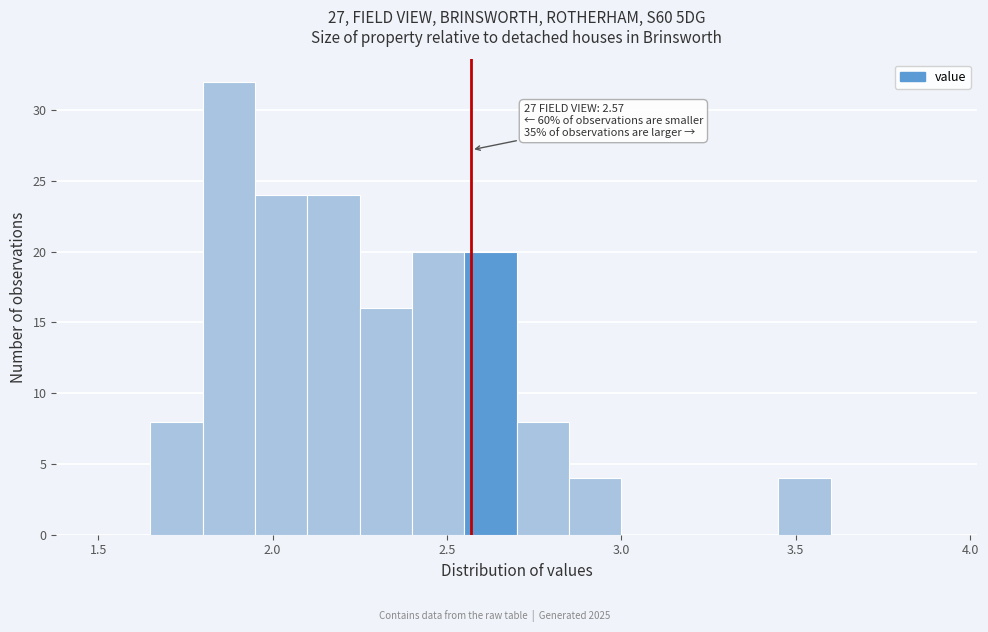

Around what value on the x-axis is the tallest bar? Give the approximate position of its centre, as read against the axis.

1.90